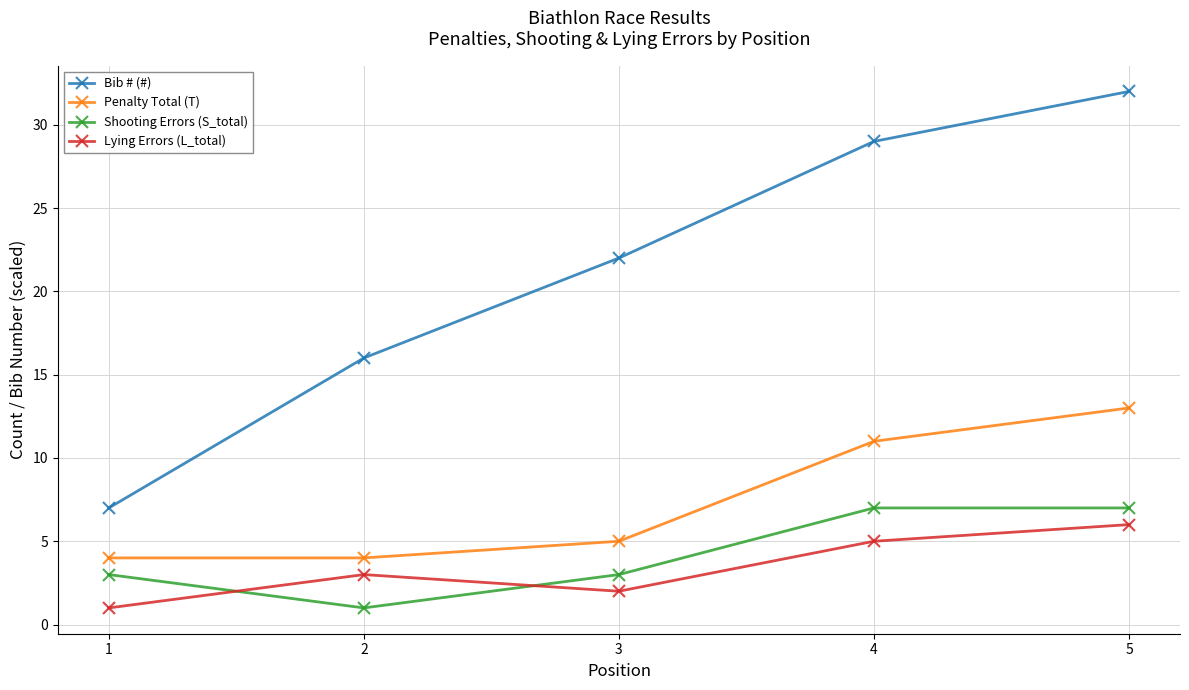

Which series has the largest total across all categories?

Bib # (#)